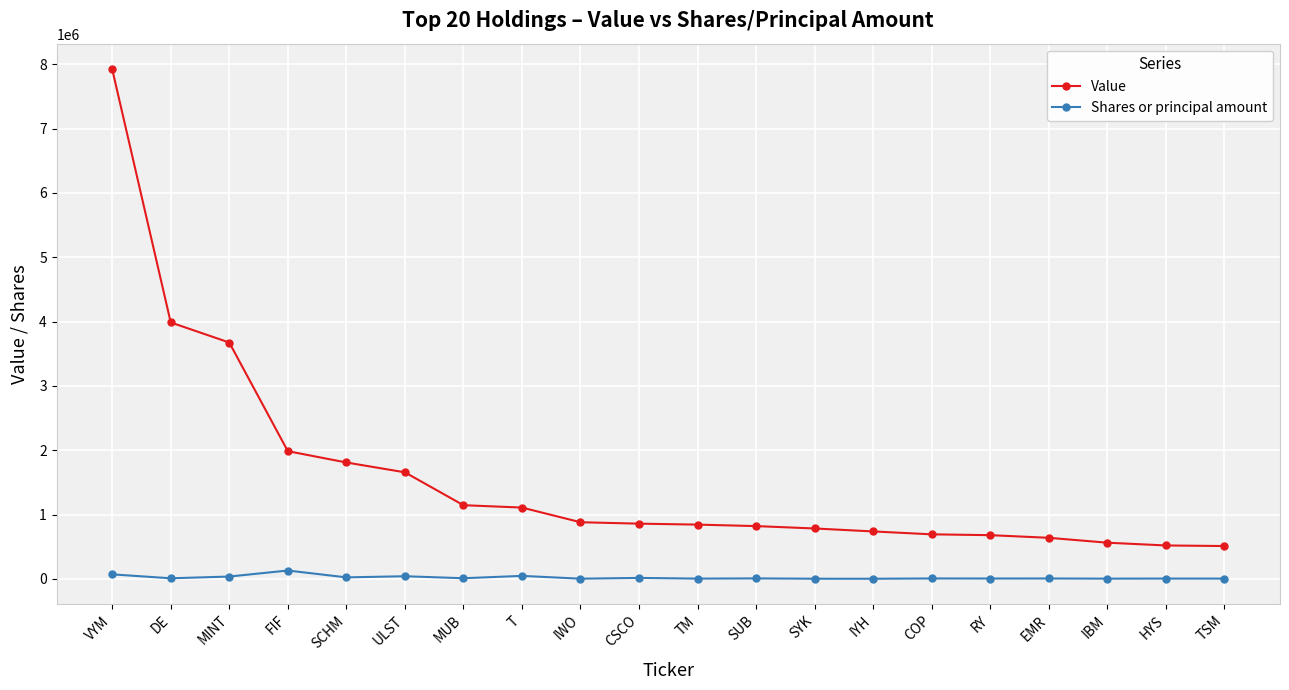

True or false: Shares or principal amount and Value intersect in this chart.

False